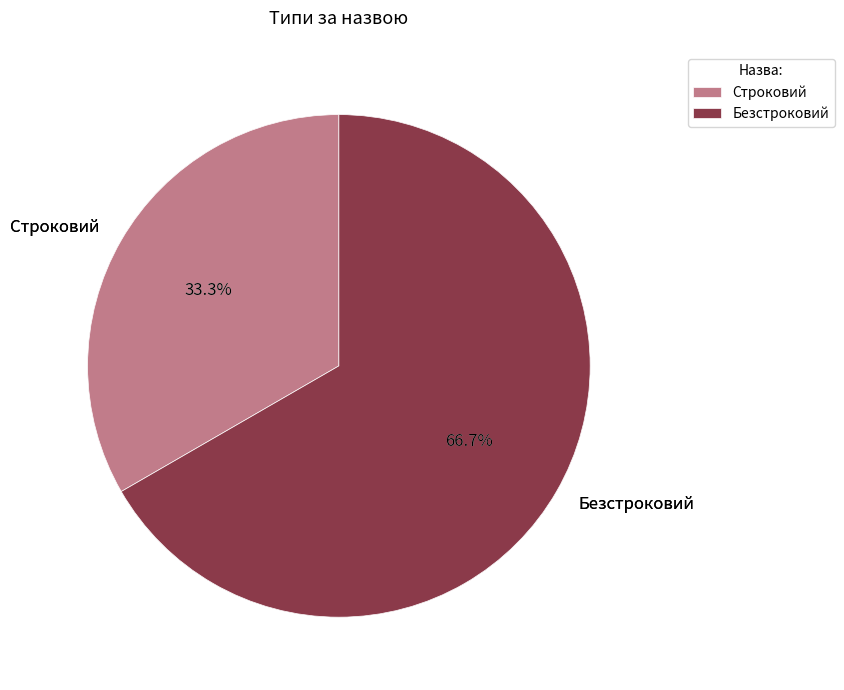

Which category has the smallest portion of the pie?

Строковий